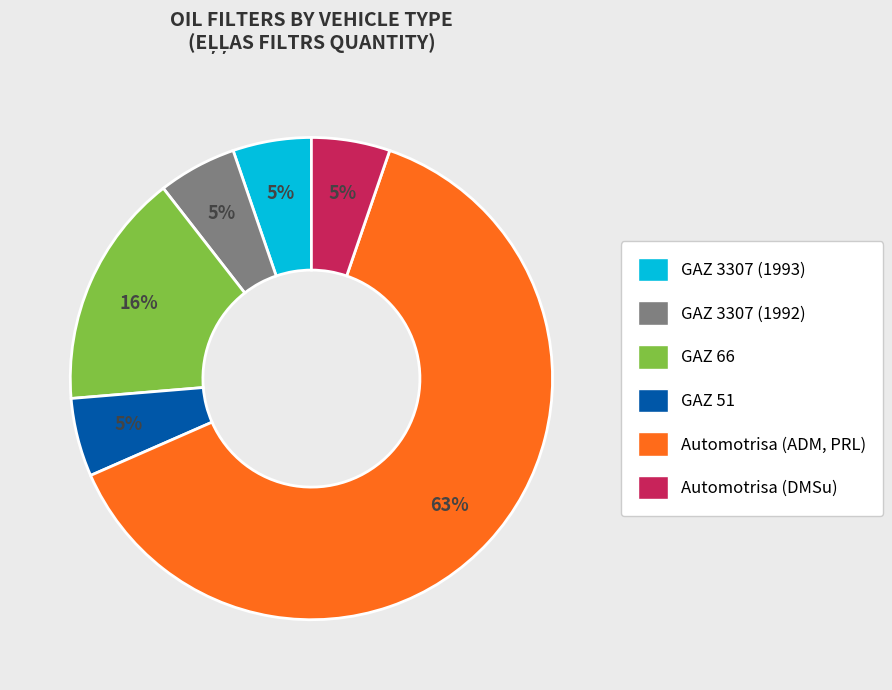

Combined, do Automotrisa (DMSu) and Automotrisa (ADM, PRL) account for over 50%?

Yes